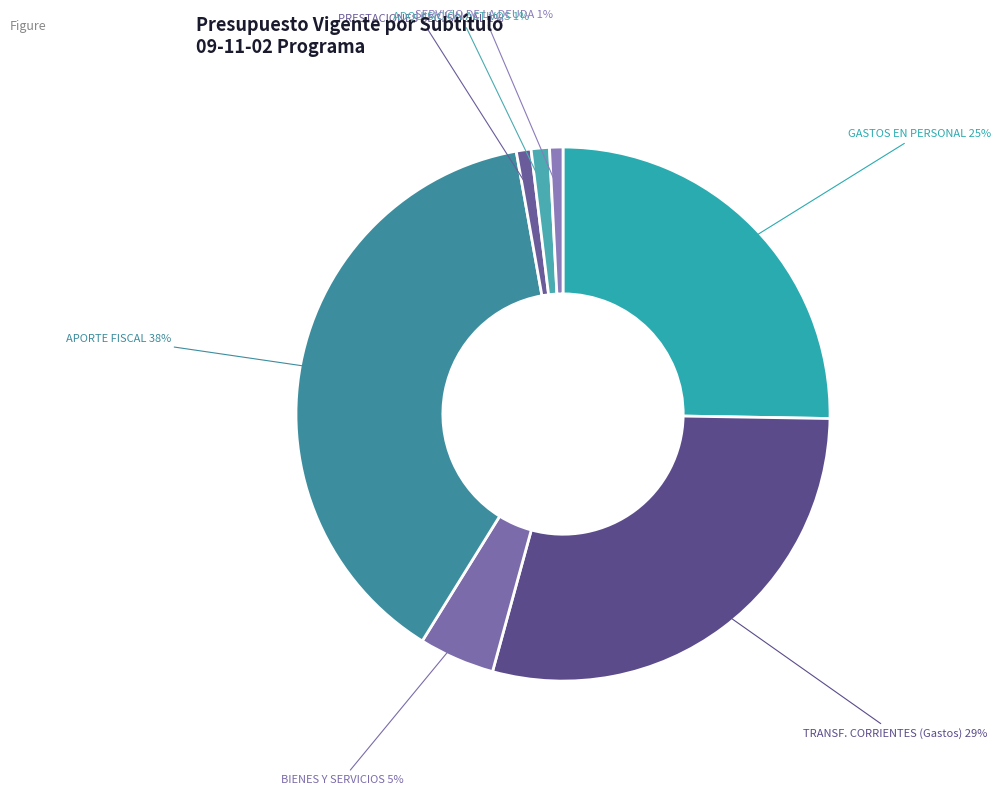

How many segments does this pie chart have?

7